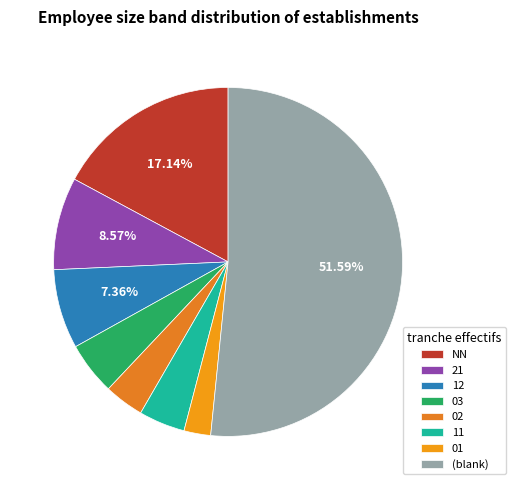

What is the ratio of the value at NN to the value at 12?

2.3